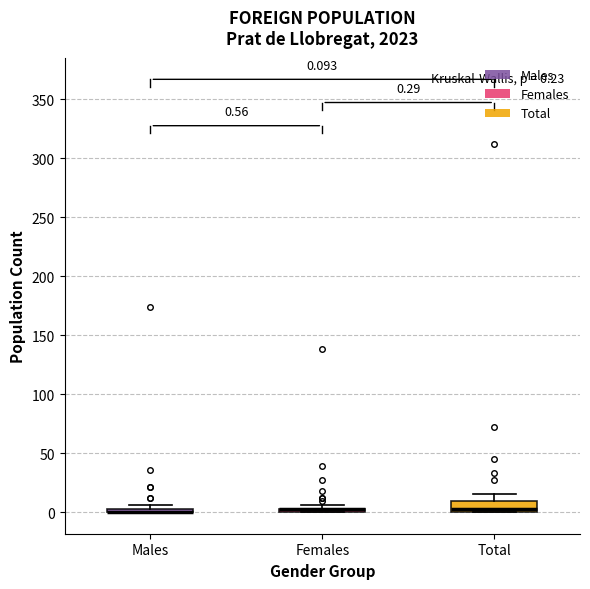

Which box is the tallest, from its lower edge to its upper edge?

Total